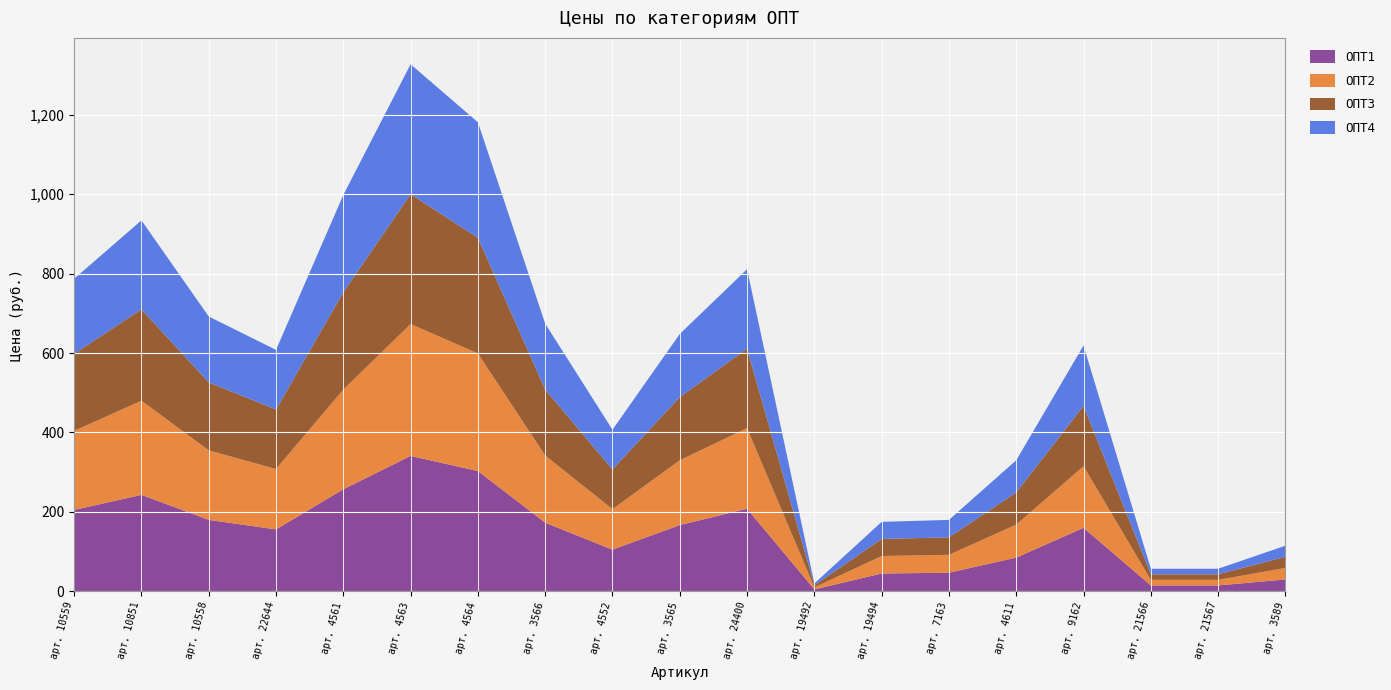

Reading right to left, extract all data points from this chart.

ОПТ1: 30	15	15	160	85	47	45	5	208	167	105	173	303	341	257	156	180	243	205
ОПТ2: 29	14	14	155	83	45	44	5	203	163	102	169	296	332	251	152	175	237	199
ОПТ3: 28	14	14	152	81	44	43	5	200	159	100	166	291	327	245	150	171	230	194
ОПТ4: 28	14	14	152	81	44	43	5	200	159	100	166	291	327	245	150	166	224	189